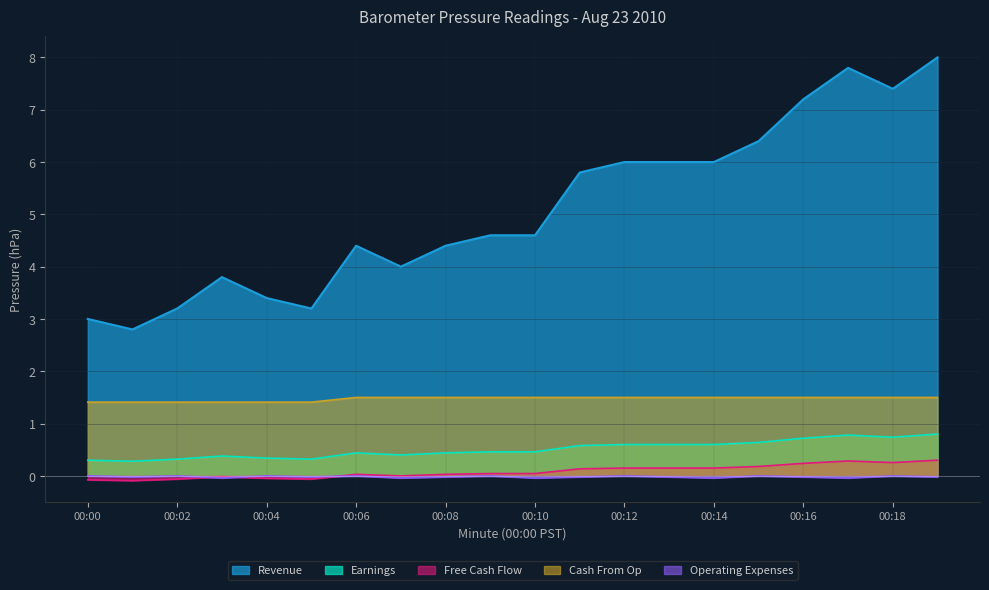

Reading left to right, list all the values displayed in this chart.

Revenue: 3.0	2.8	3.2	3.8	3.4	3.2	4.4	4.0	4.4	4.6	4.6	5.8	6.0	6.0	6.0	6.4	7.2	7.8	7.4	8.0
Earnings: -0.1	-0.1	-0.1	-0.0	-0.0	-0.1	0.0	0.0	0.0	0.0	0.0	0.1	0.2	0.2	0.2	0.2	0.2	0.3	0.3	0.3
Free Cash Flow: 0.3	0.3	0.3	0.4	0.3	0.3	0.4	0.4	0.4	0.5	0.5	0.6	0.6	0.6	0.6	0.6	0.7	0.8	0.7	0.8
Cash From Op: 1.4	1.4	1.4	1.4	1.4	1.4	1.5	1.5	1.5	1.5	1.5	1.5	1.5	1.5	1.5	1.5	1.5	1.5	1.5	1.5
Operating Expenses: -0.0	-0.0	-0.0	-0.0	-0.0	-0.0	-0.0	-0.0	-0.0	-0.0	-0.0	-0.0	-0.0	-0.0	-0.0	-0.0	-0.0	-0.0	-0.0	-0.0